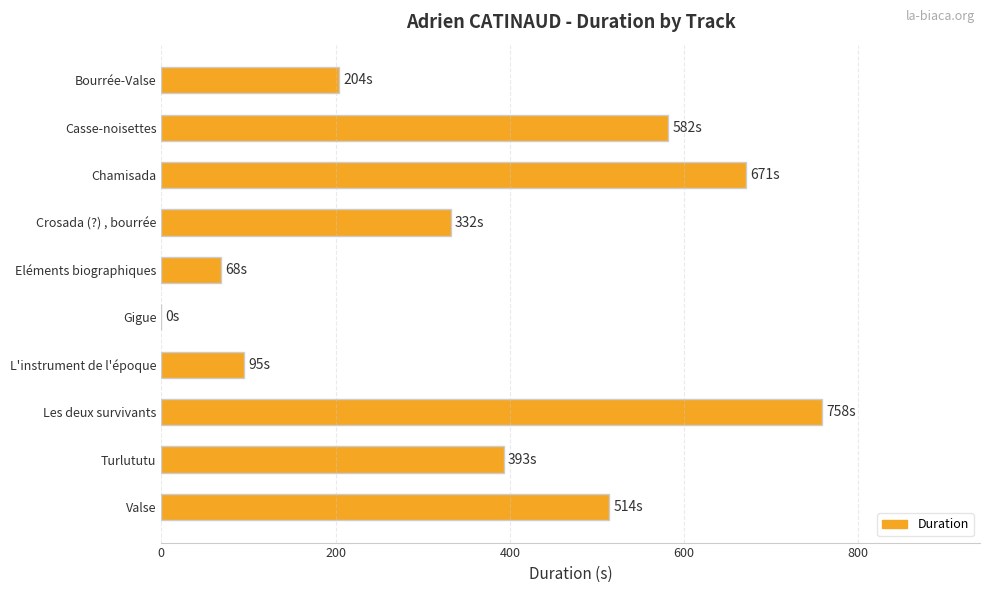

Which has a higher value, Eléments biographiques or Casse-noisettes?

Casse-noisettes